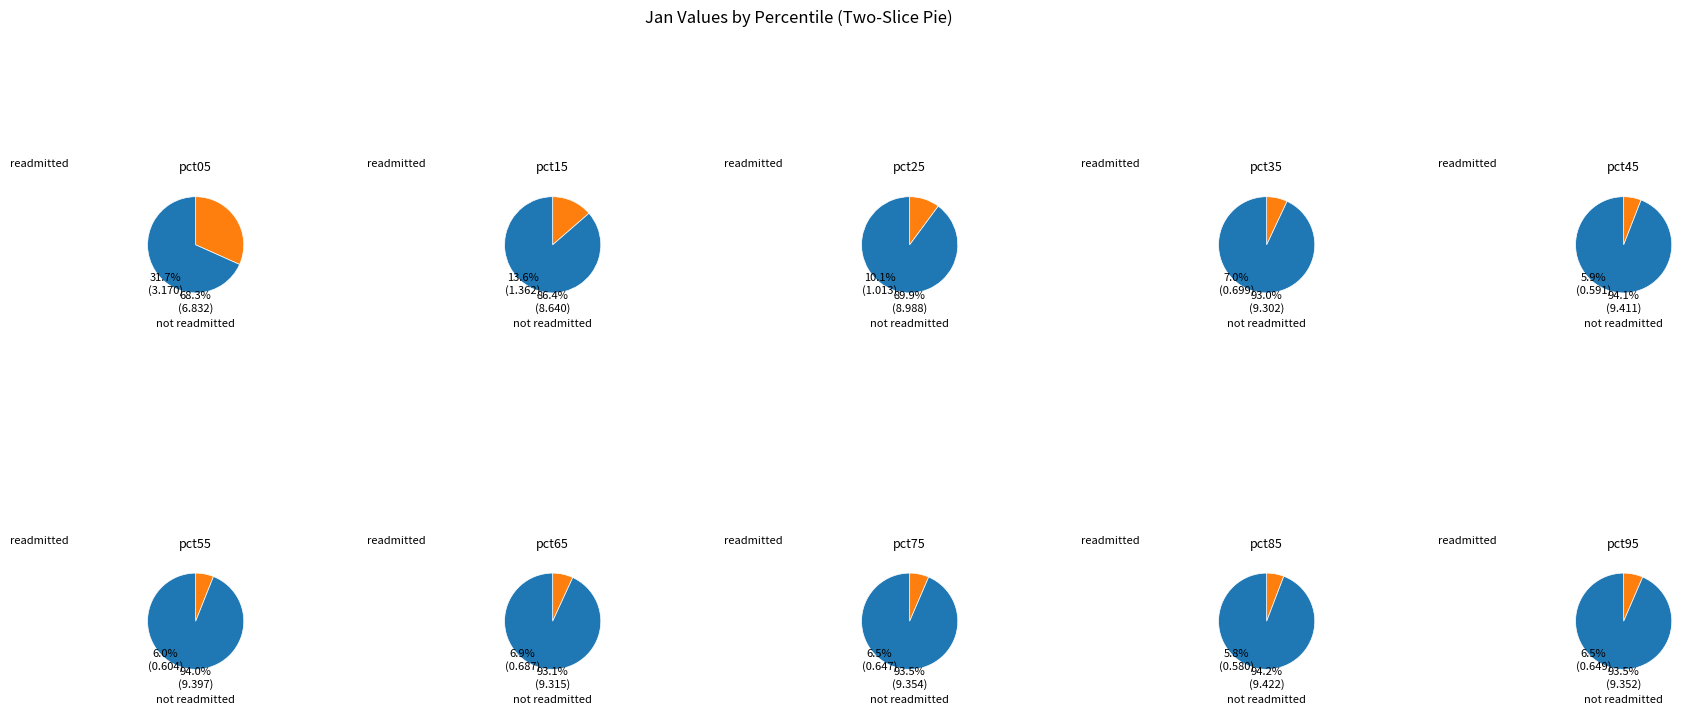

Is it true that pct85 is 6% of the pie?

True